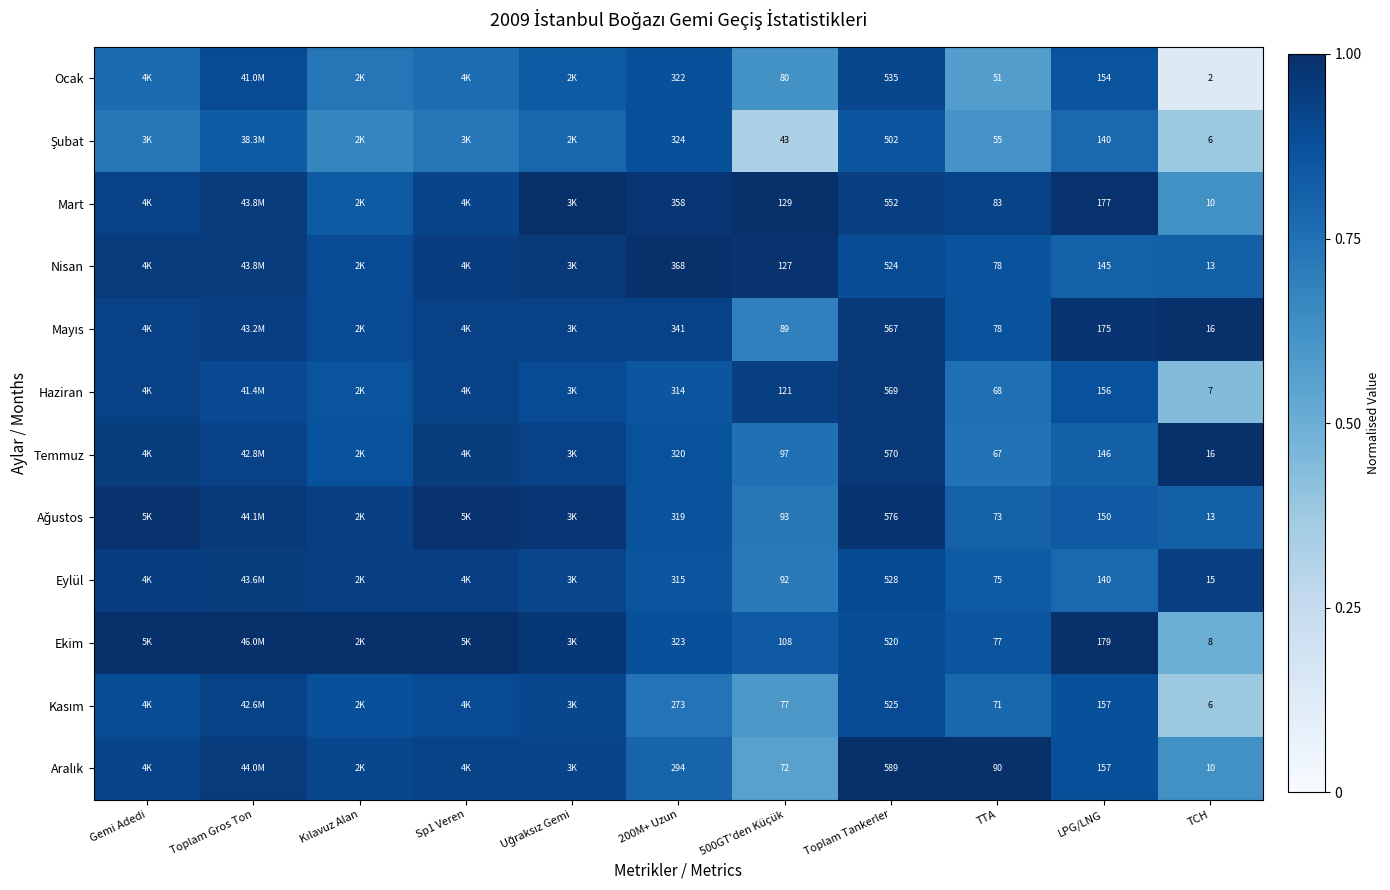

What is the minimum value shown in the chart?

0.1